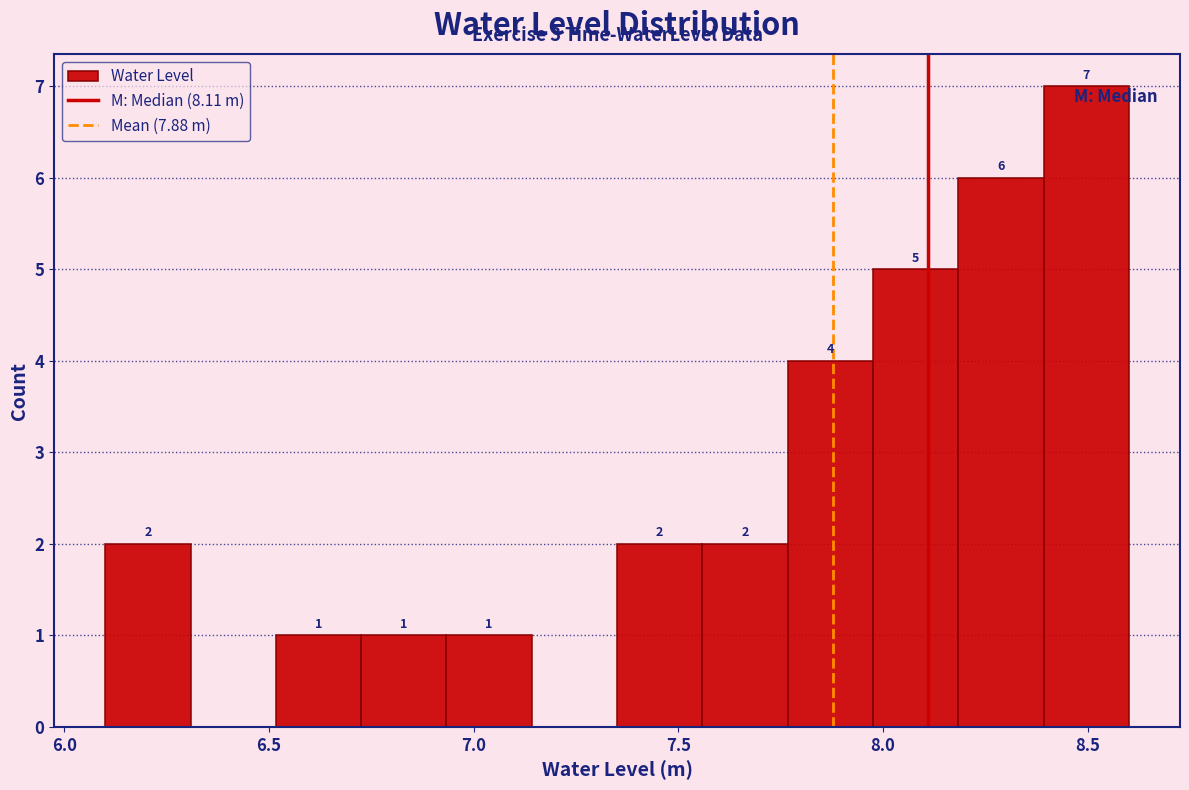

Over which range of the x-axis is the bar tallest?

8.40 to 8.60